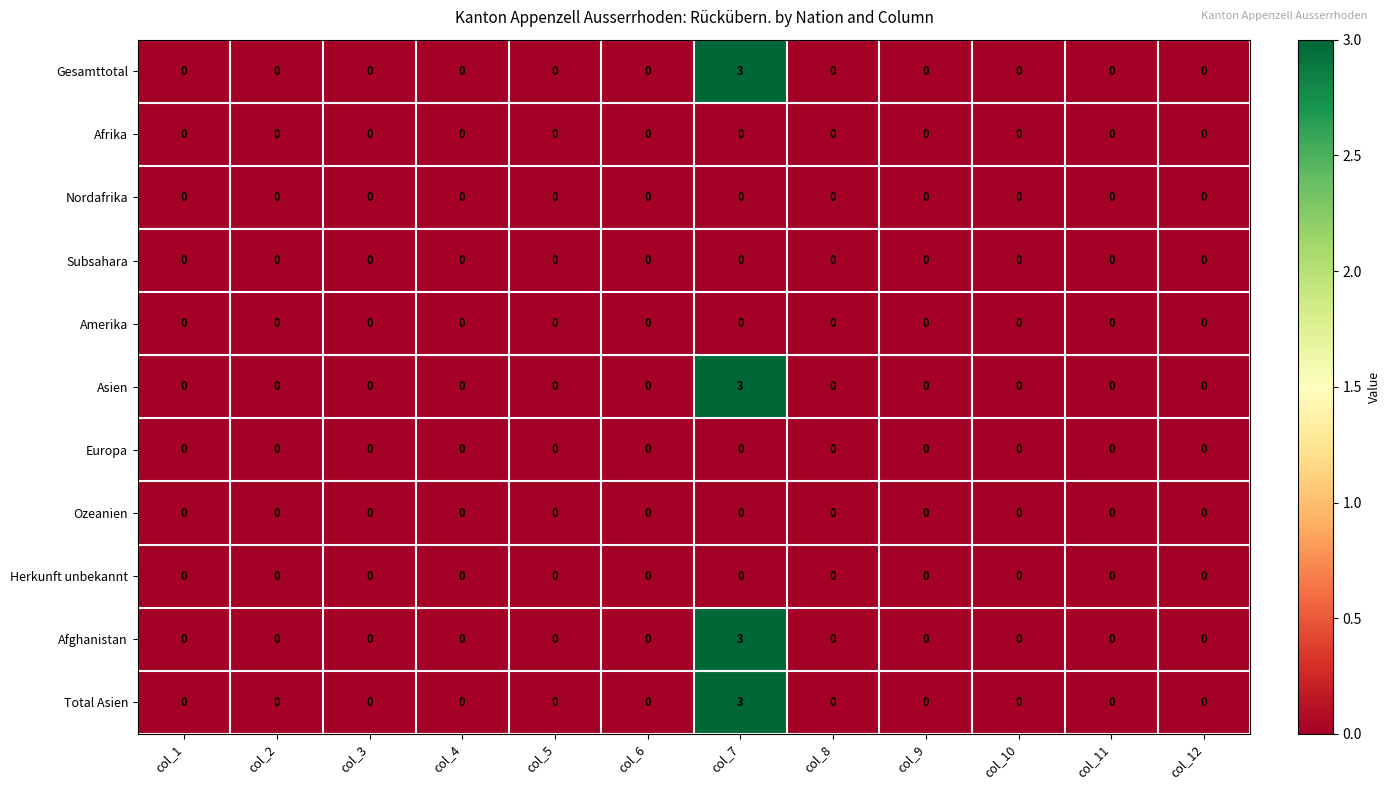

Is it true that Asien equals 0 at col_12?

True